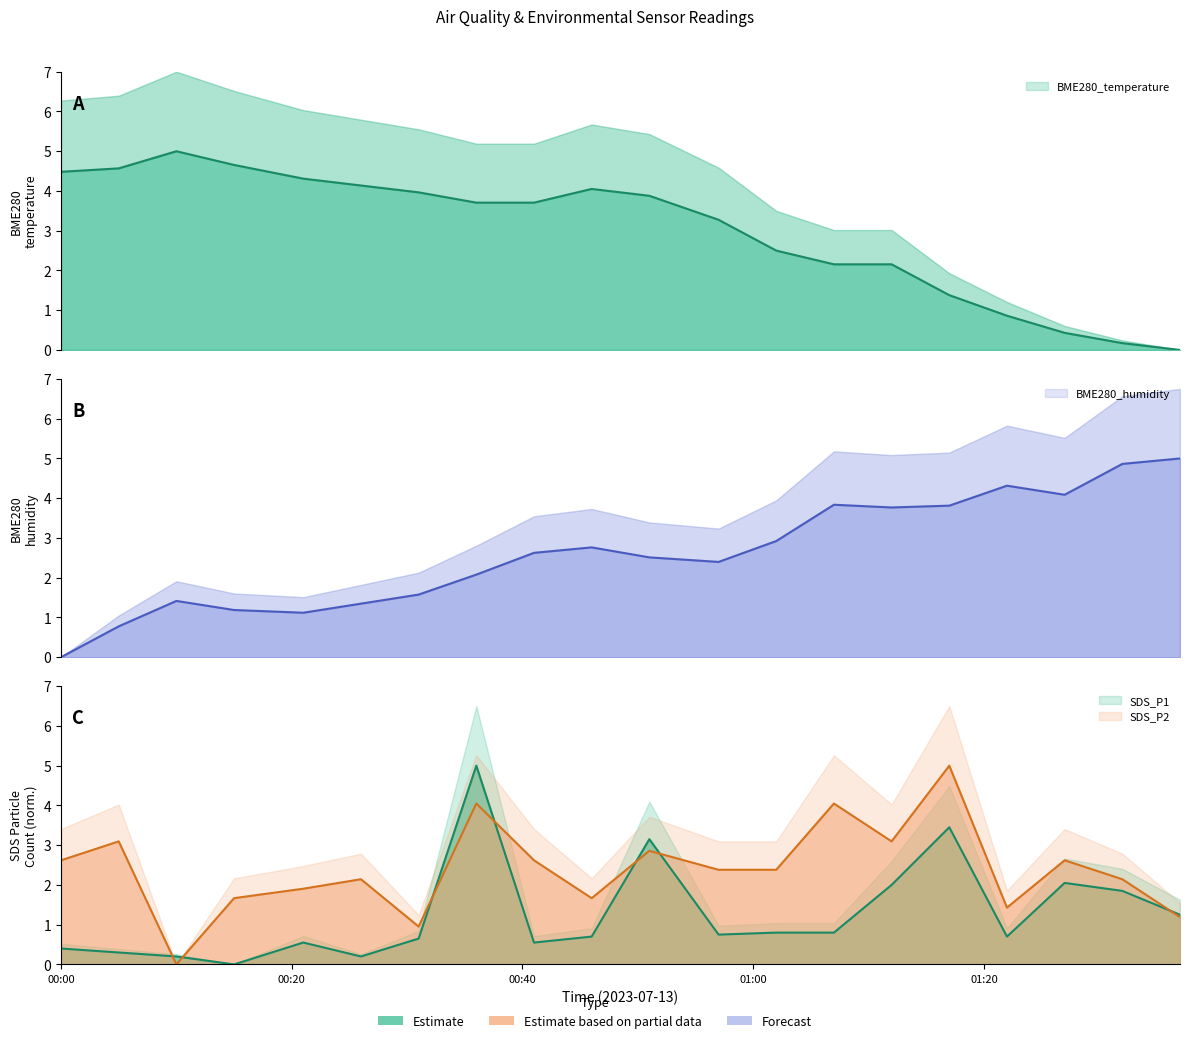

What are all the series names shown in the legend?

BME280_temperature, BME280_humidity, SDS_P1, SDS_P2